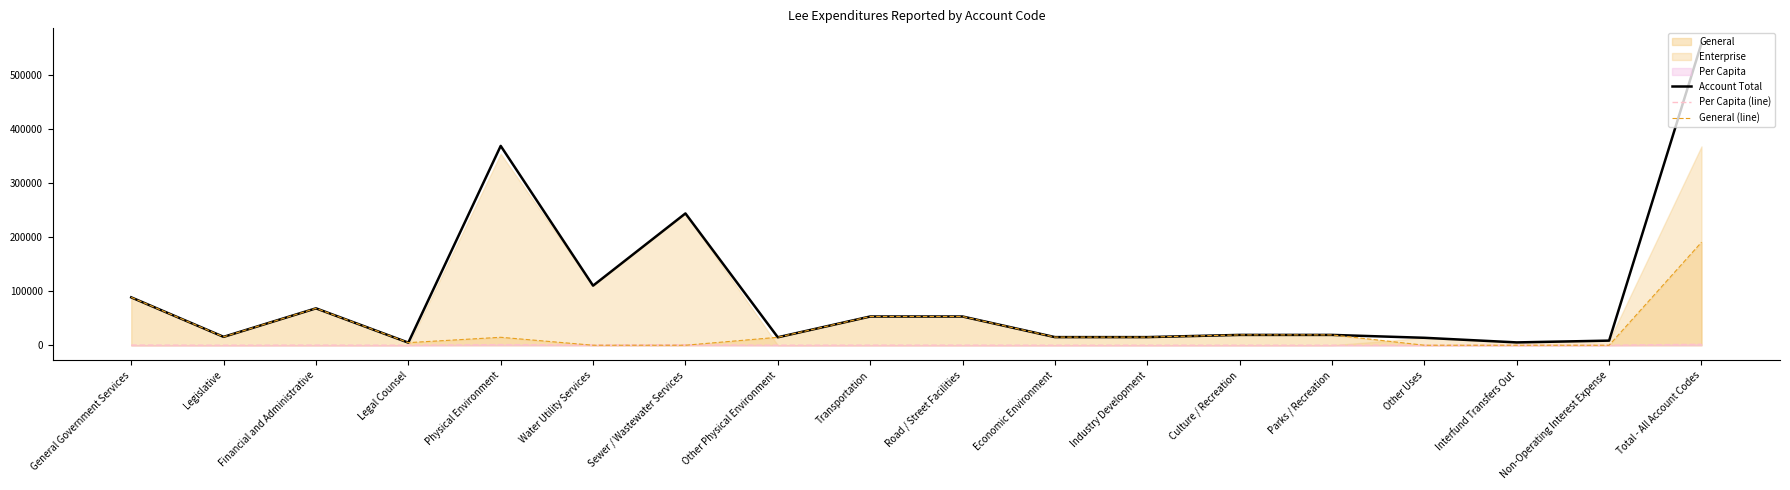

How many data points does each series have?

18